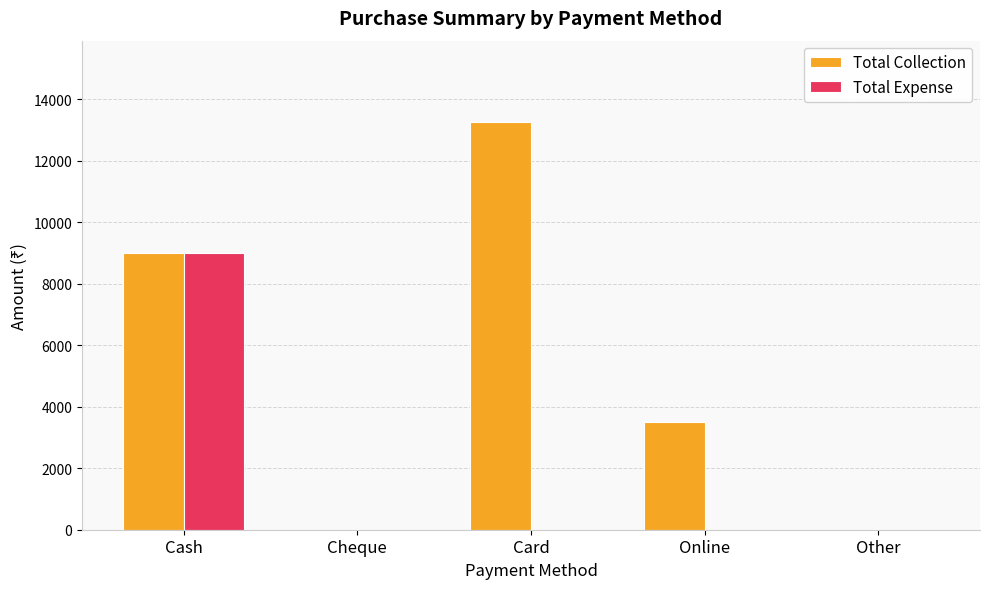

What is the maximum value for Total Expense?

9000